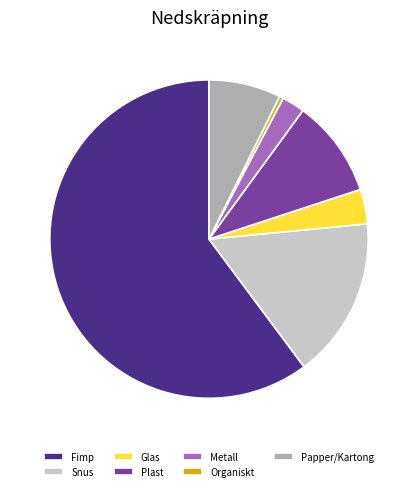

Rank the categories by value from lowest to highest.

Organiskt, Metall, Glas, Papper/Kartong, Plast, Snus, Fimp